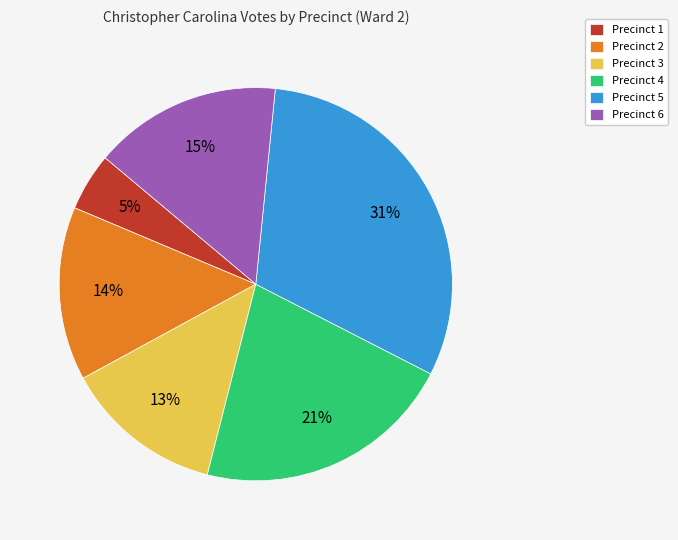

Between Precinct 1 and Precinct 6, which is larger?

Precinct 6